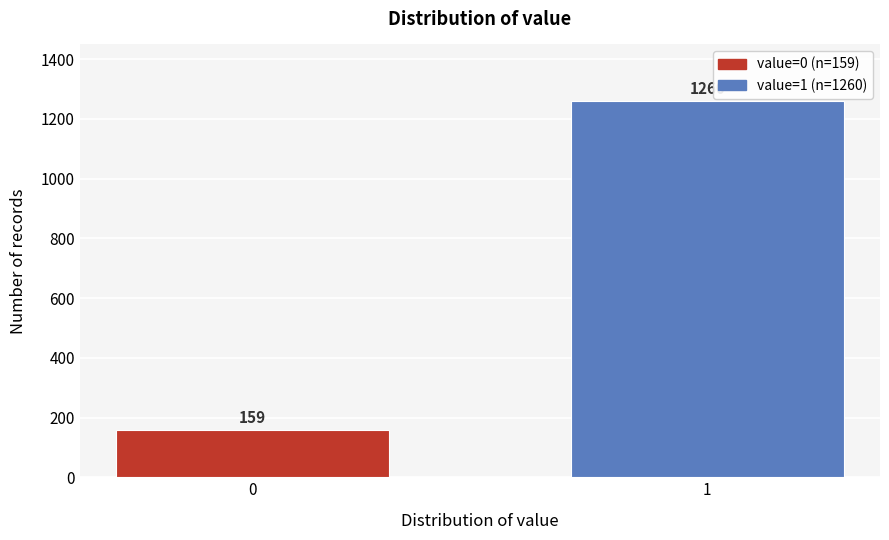

Reading left to right, what are all the values shown in this chart?

159	1260